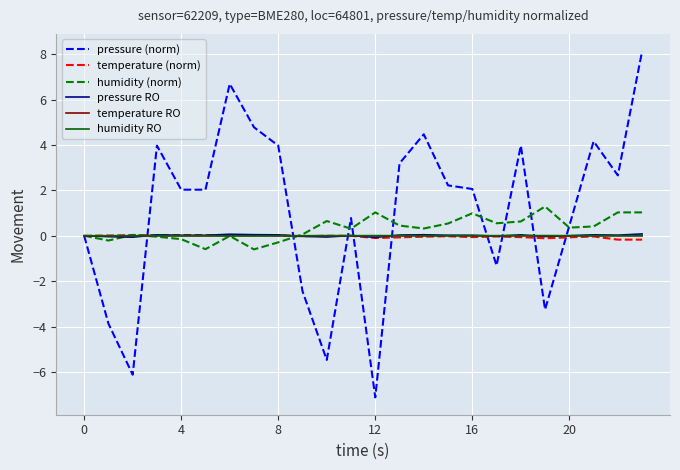

After their last crossing, which series has the higher values: temperature (norm) or pressure (norm)?

pressure (norm)